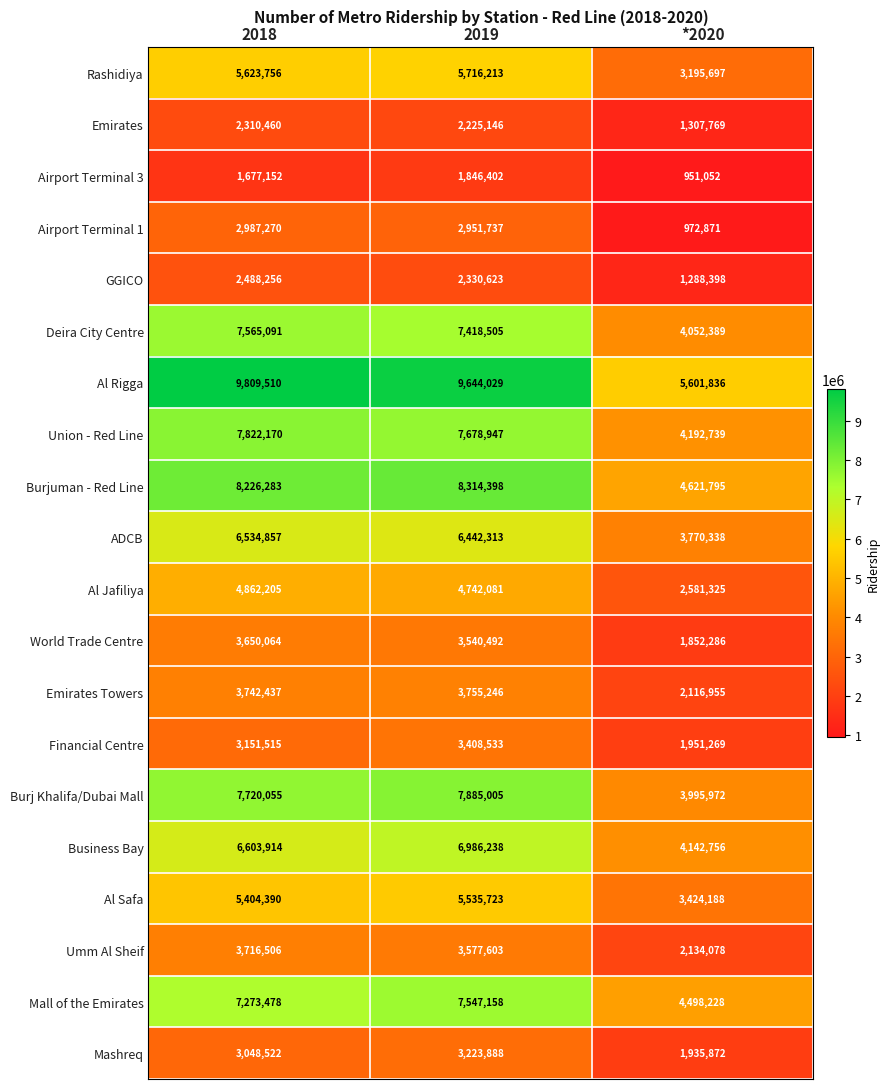

At which category does the chart reach its peak across all series?

2018